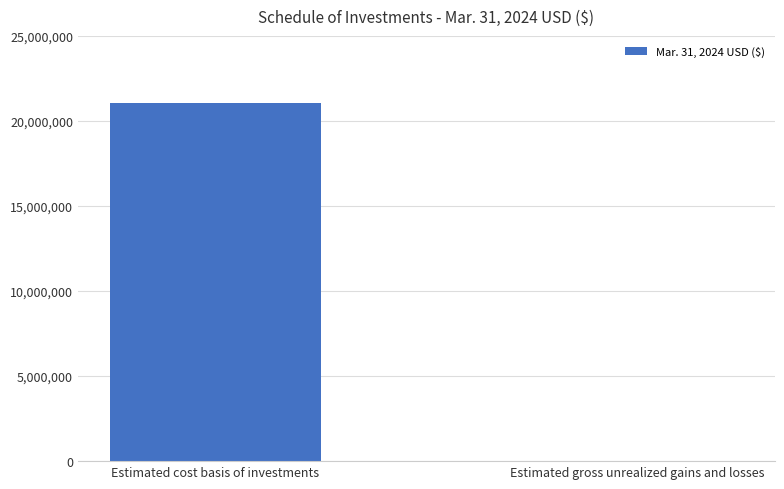

Which category has the highest value across all series?

Estimated cost basis of investments